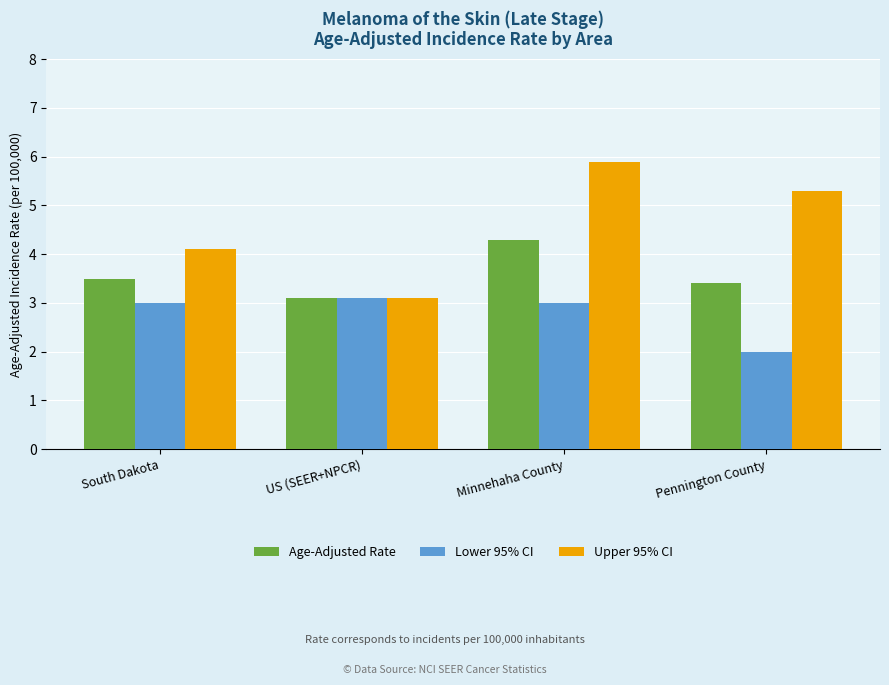

Which category has the highest value across all series?

Minnehaha County